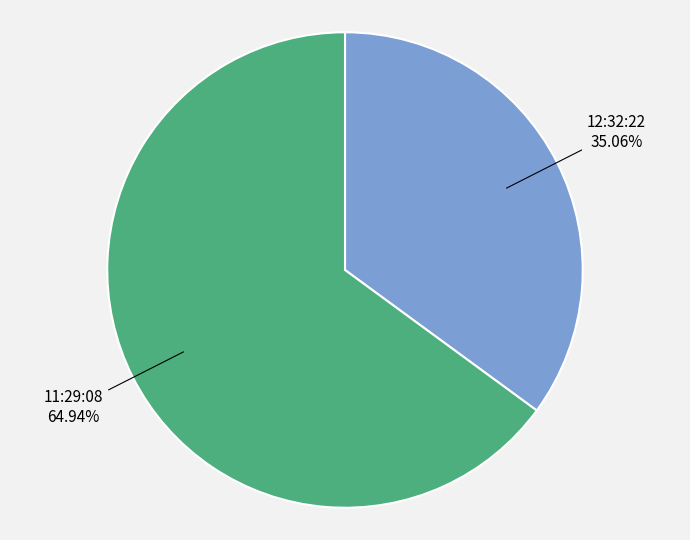

Does any single category account for the majority?

Yes